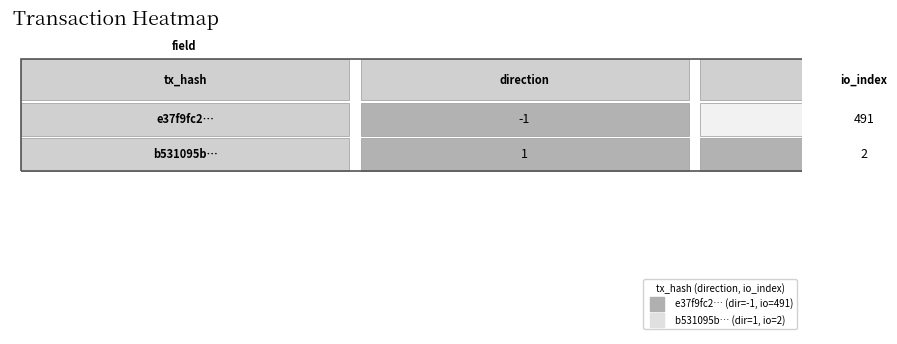

What is the difference between the highest and lowest values at direction?

2